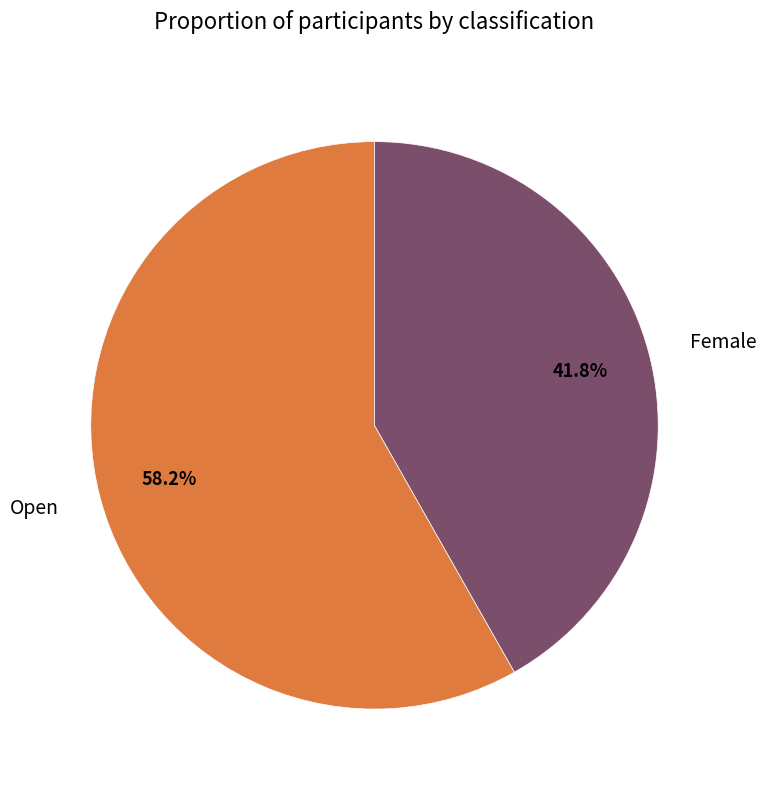

To the nearest percent, what is the average slice percentage?

50%